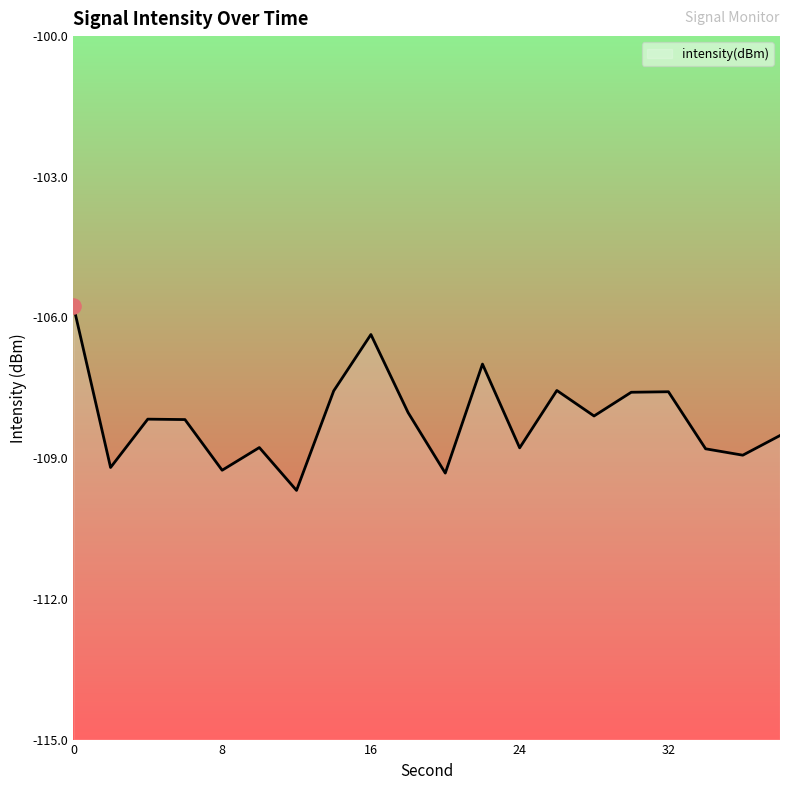

Which has a higher value, 22 or 24?

22